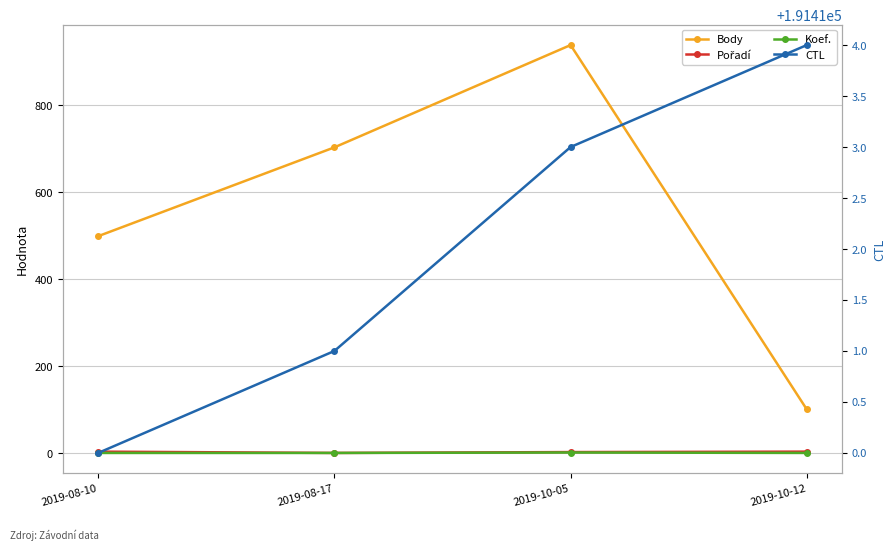

Count the number of data series in this chart.

4